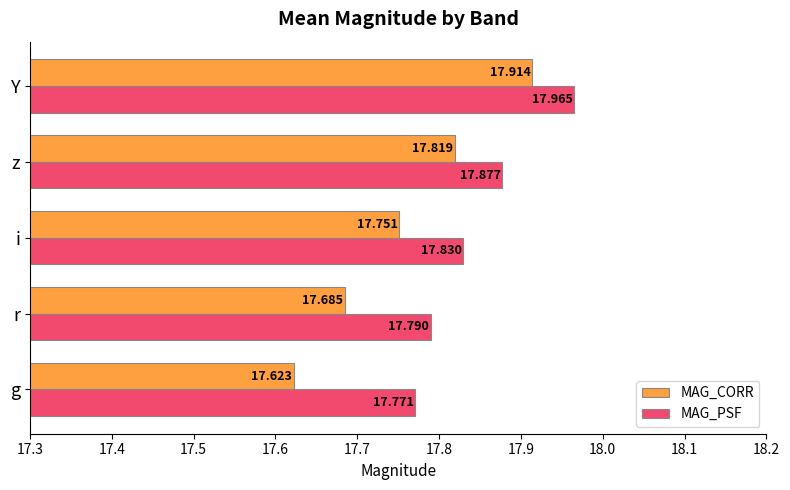

At which category is the sum across all series the highest?

Y